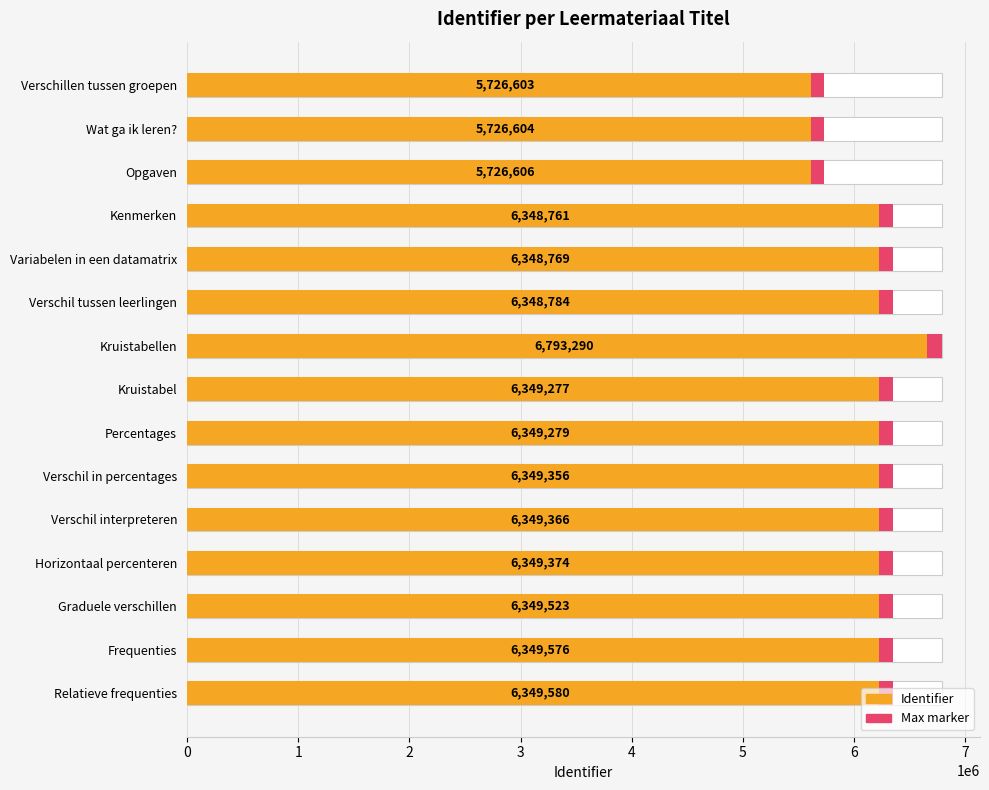

What is the difference between the maximum and minimum values in the Max marker series?

21333.7